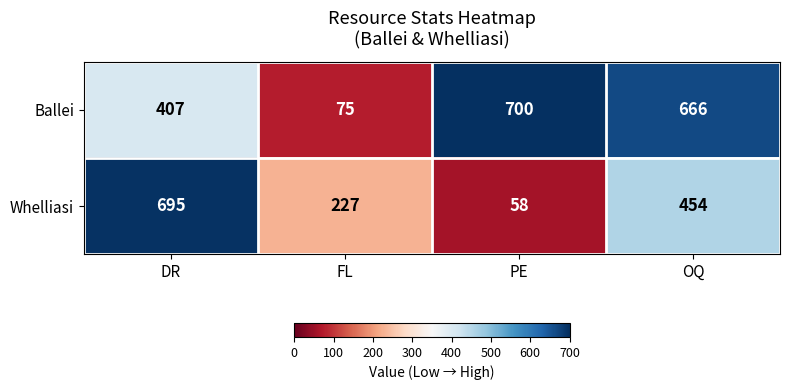

How many Whelliasi values are between 227 and 695?

3